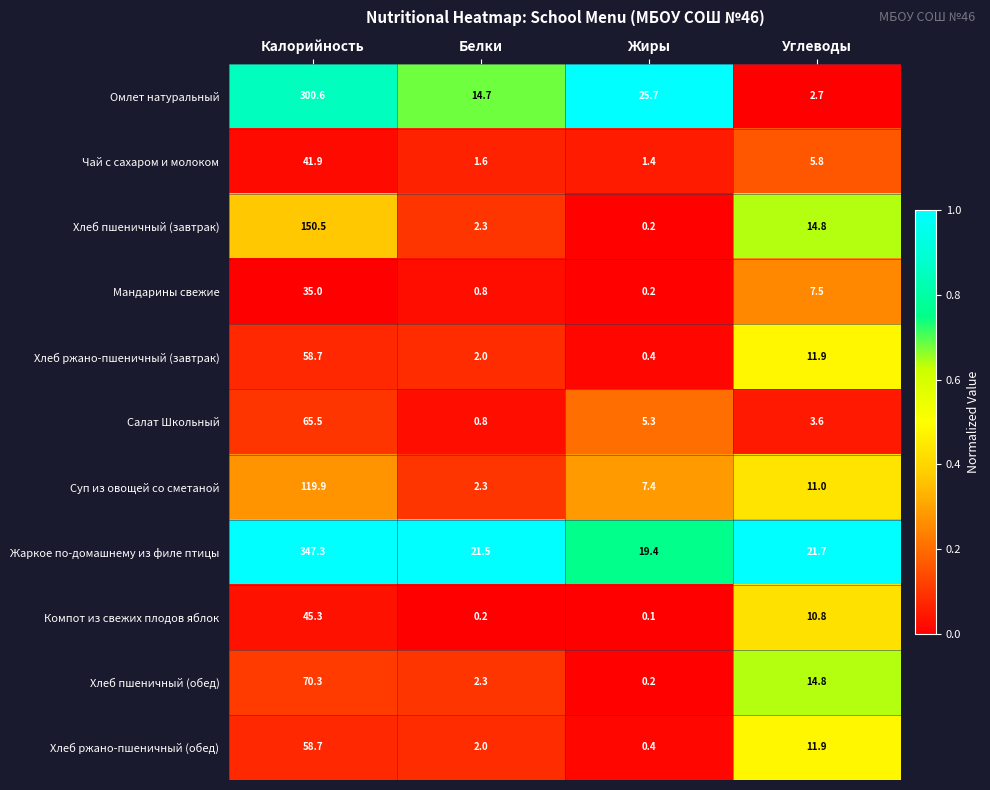

Which series has the widest spread of values?

Жаркое по-домашнему из филе птицы